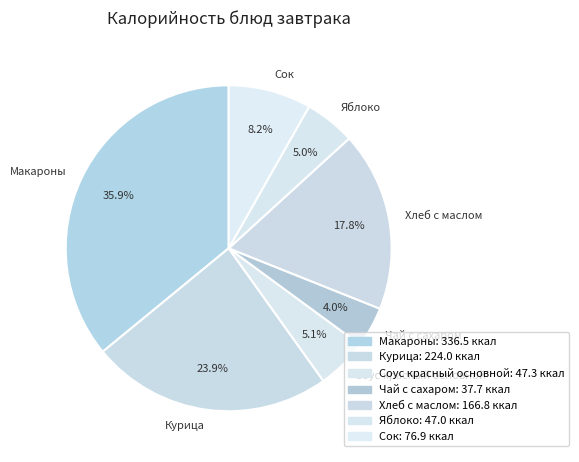

Combined, do Соус красный основной and Чай с сахаром account for over 50%?

No